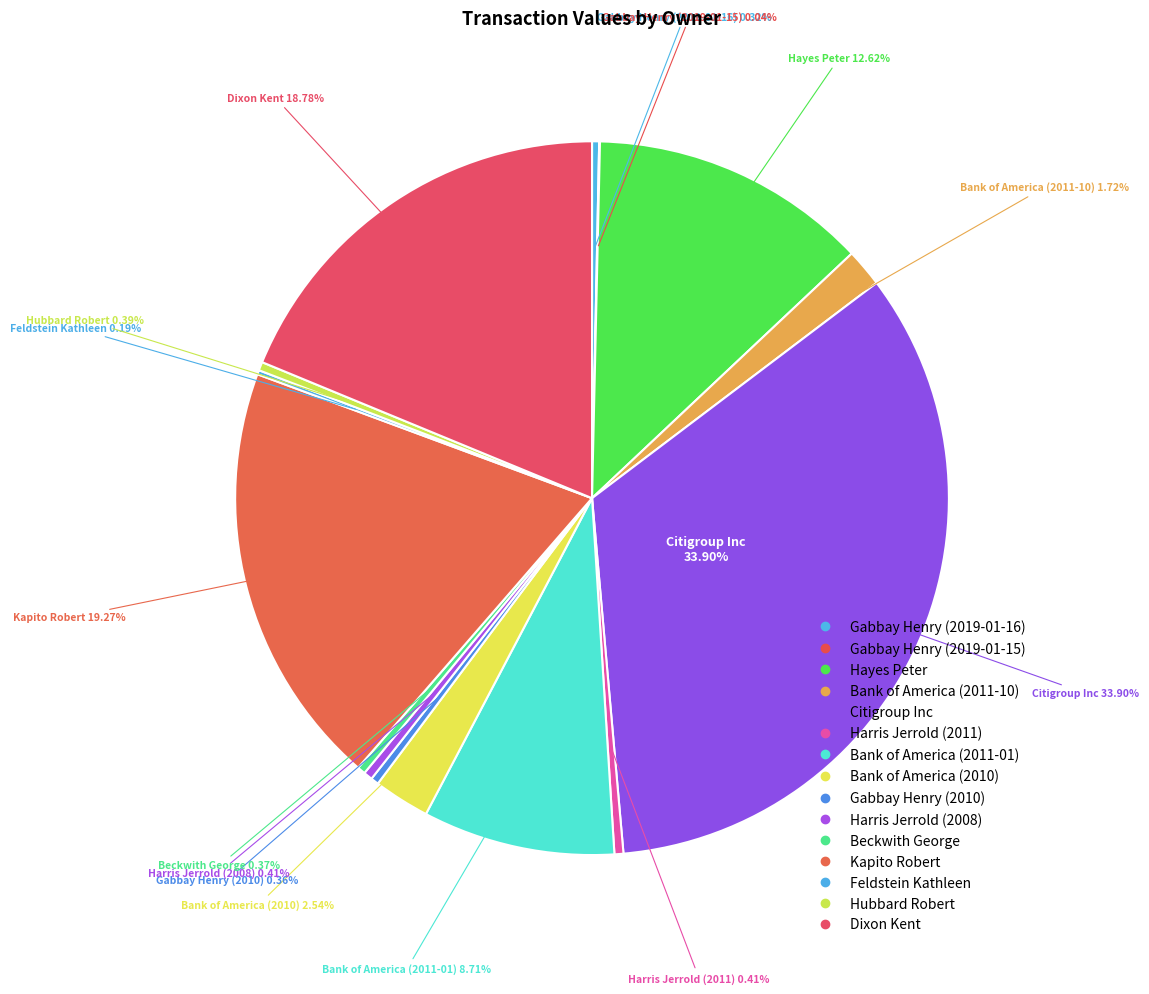

Is Citigroup Inc the majority of the pie?

No